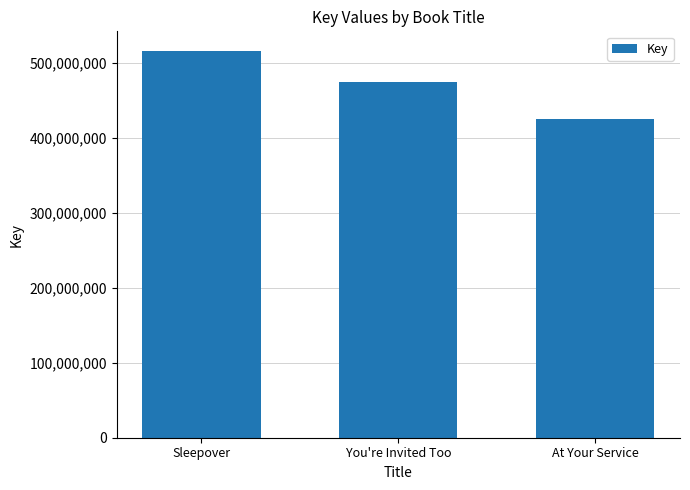

Are the bars grouped side by side (vs. stacked)?

No